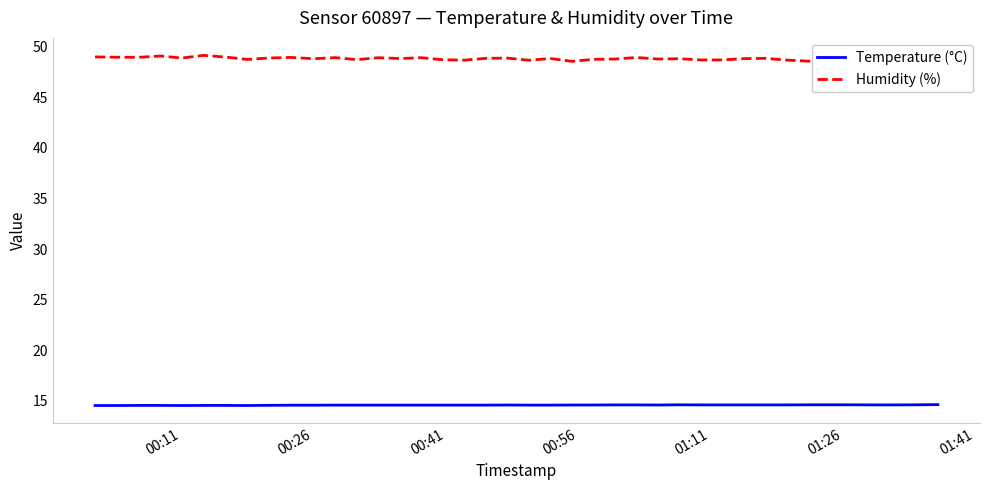

What is the highest value of the Temperature (°C) series?

14.6